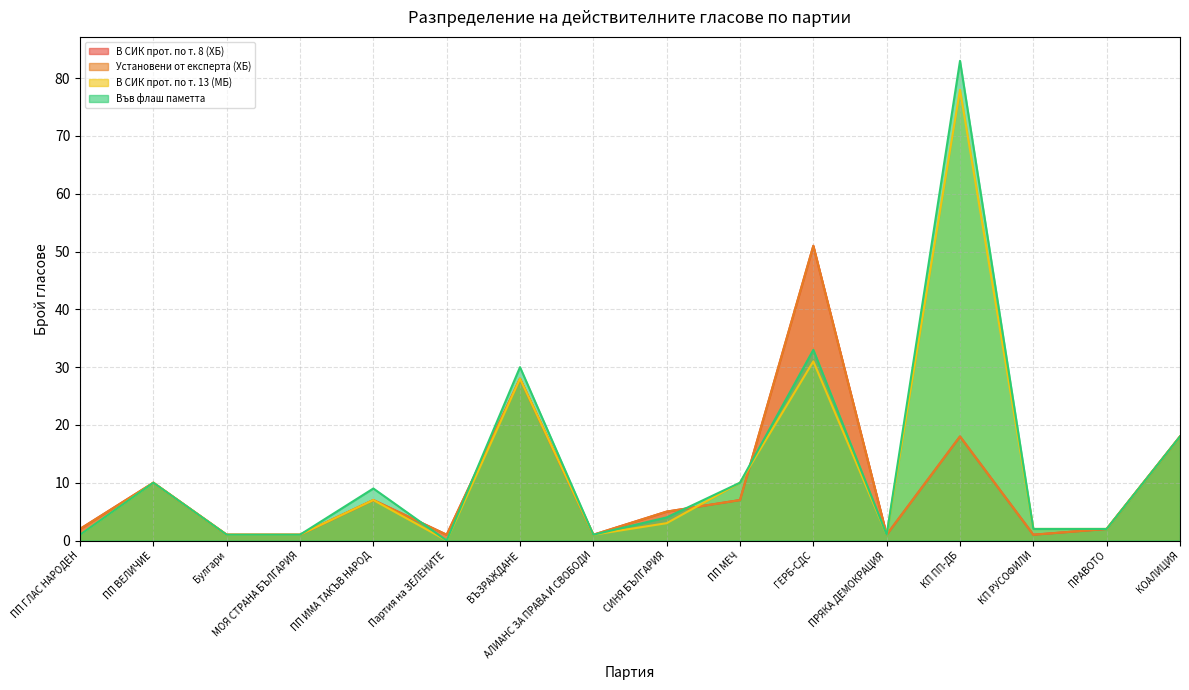

Which series has the largest total across all categories?

Във флаш паметта